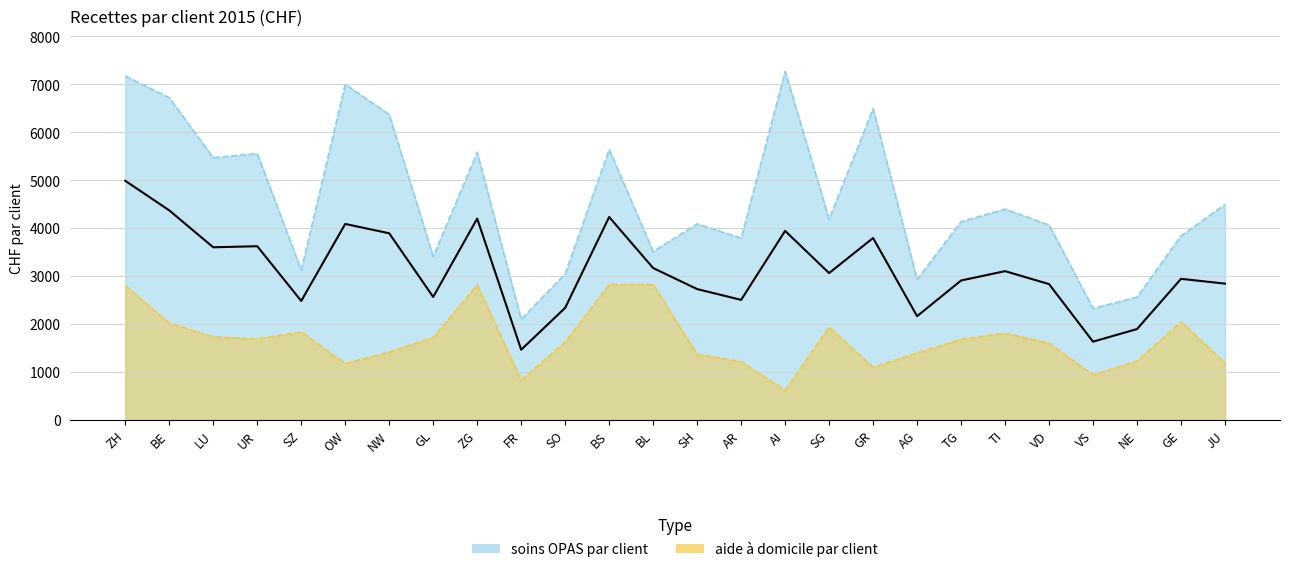

Rank the series at TI from highest to lowest value.

soins OPAS par client, aide a domicile par client